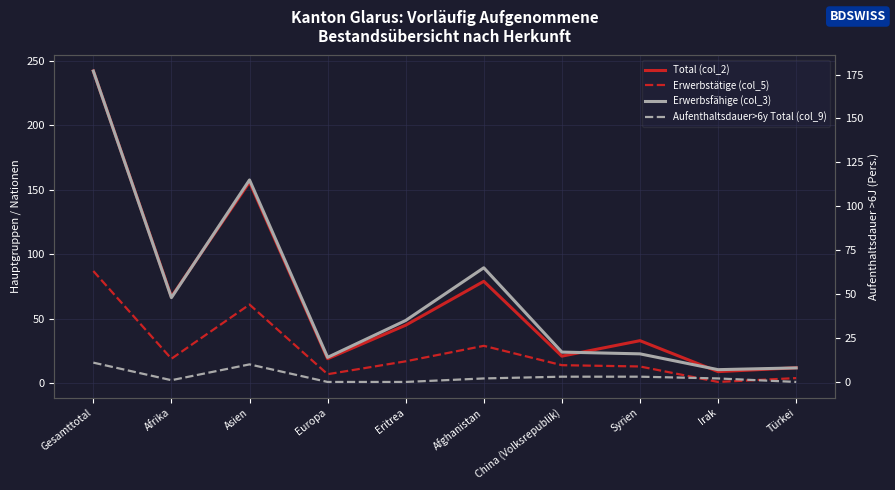

What is the greatest value displayed?

242